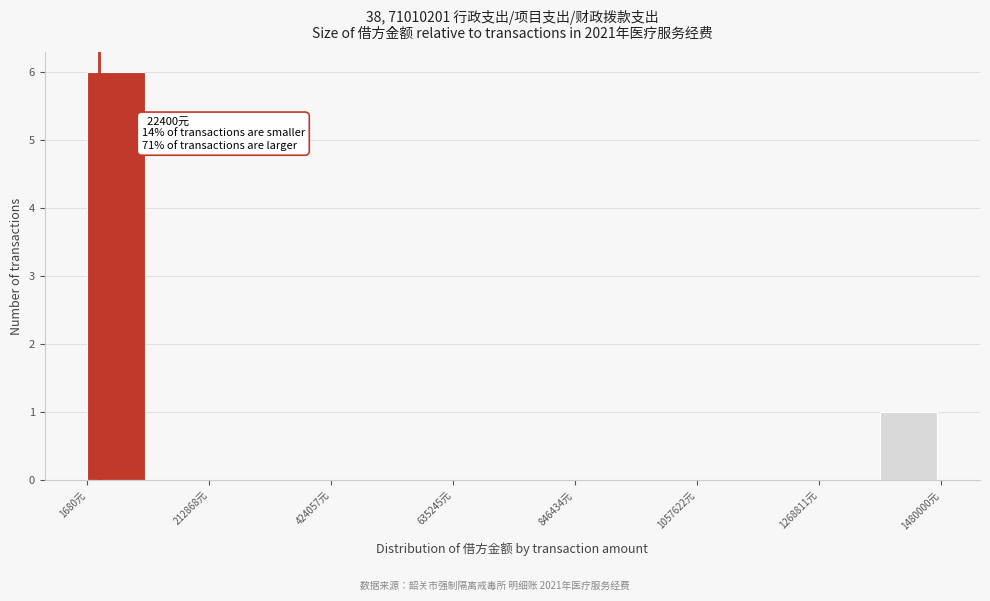

Read against the x-axis, roughly where is the centre of the tallest bar?

50000